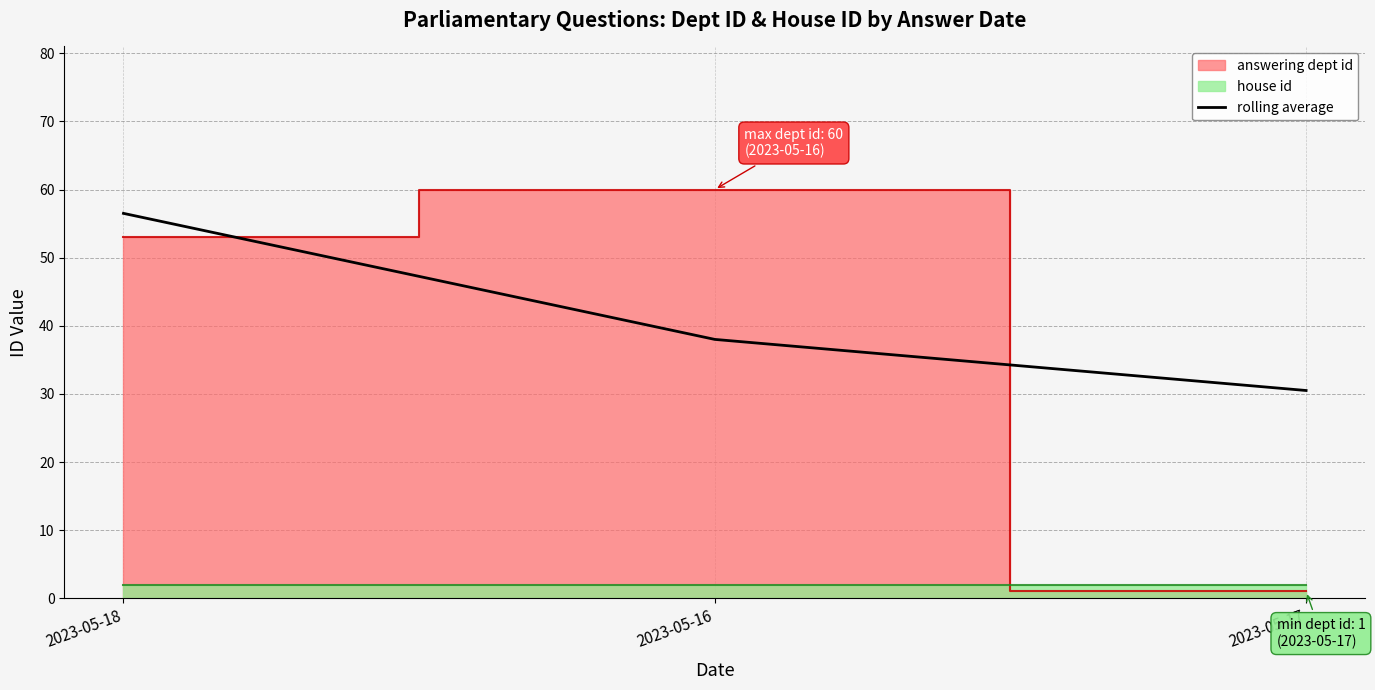

Which label corresponds to the largest value in the chart?

2023-05-18